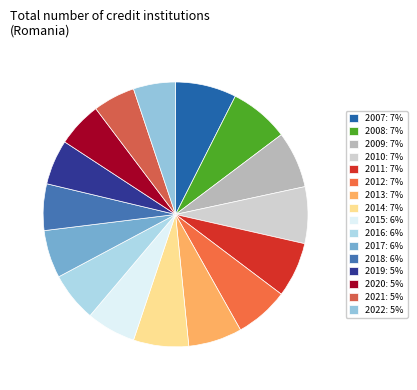

Does 2018 account for over 50% of the chart?

No